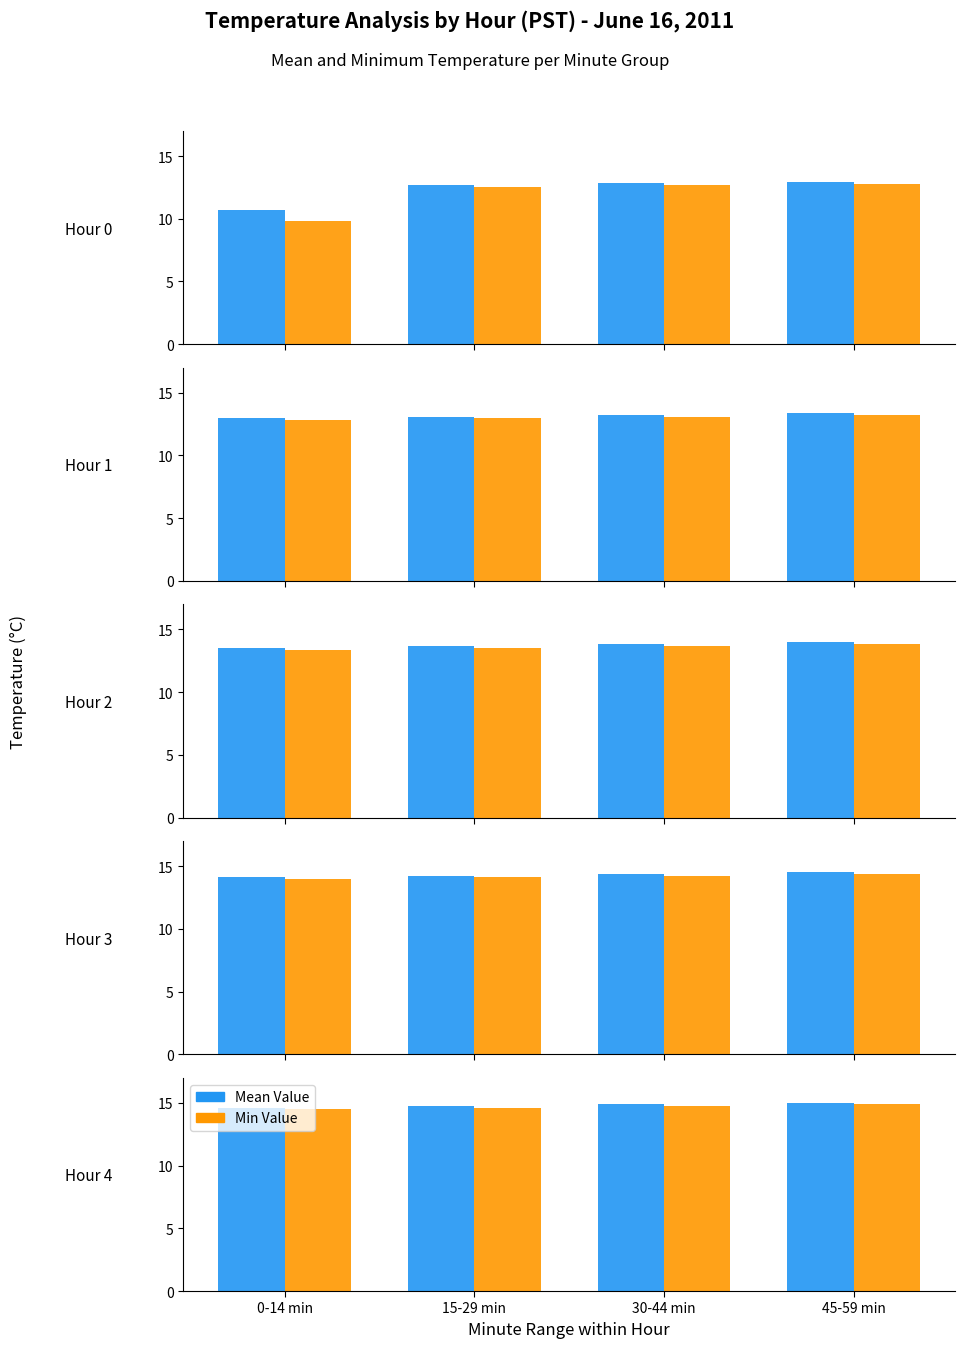

What is the label of the 3rd bar from the right?

15-29 min